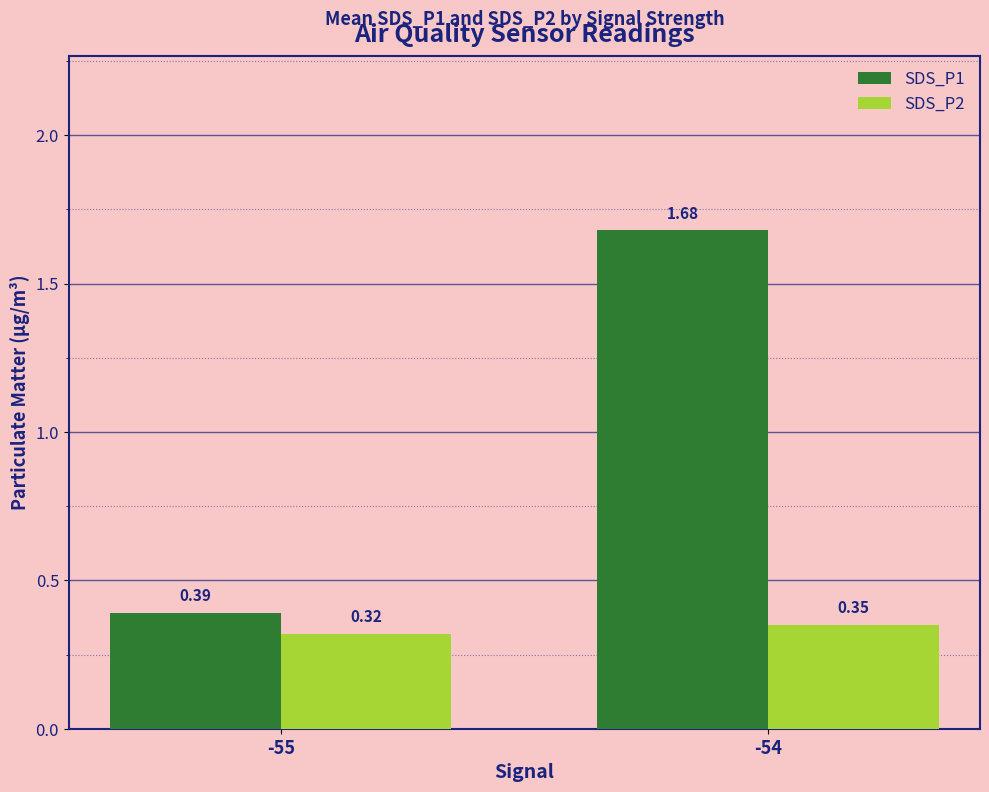

Which series has the widest spread of values?

SDS_P1